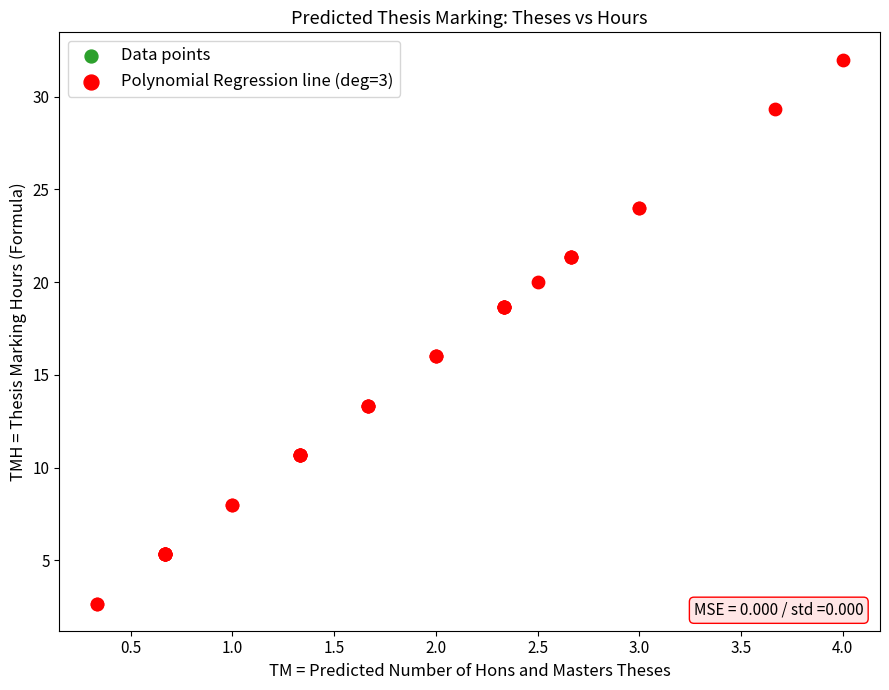

What are all the series names shown in the legend?

Data points, Polynomial Regression line (deg=3)